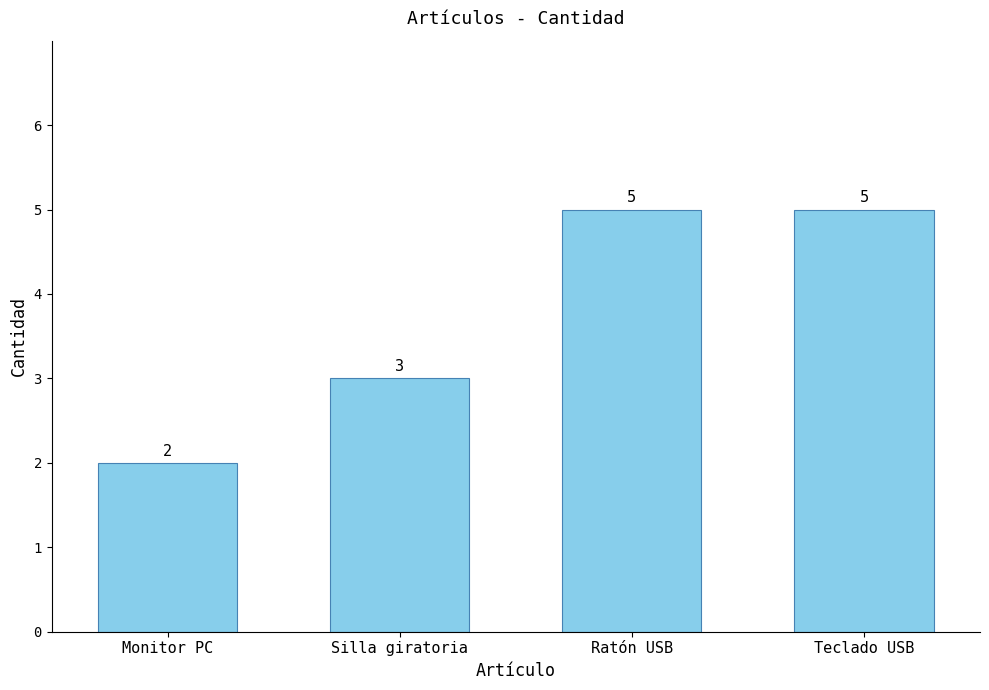

Is it true that the value at Silla giratoria is 3?

True